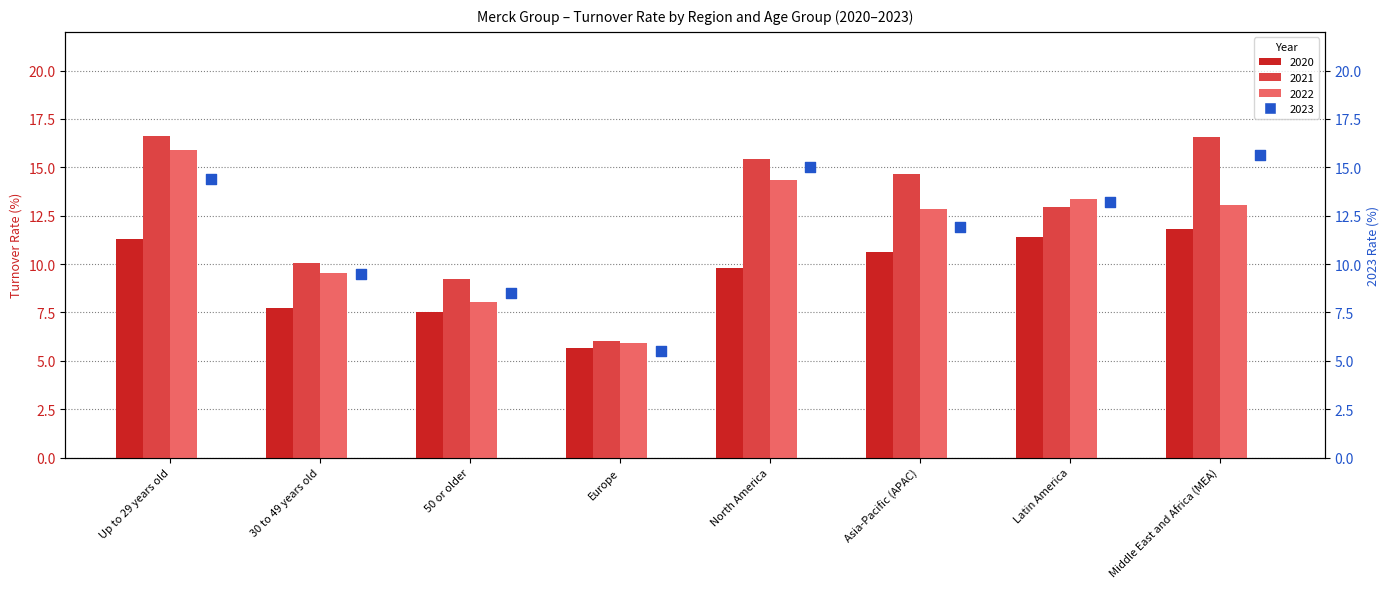

Which series has the largest Y range (max minus min)?

2021